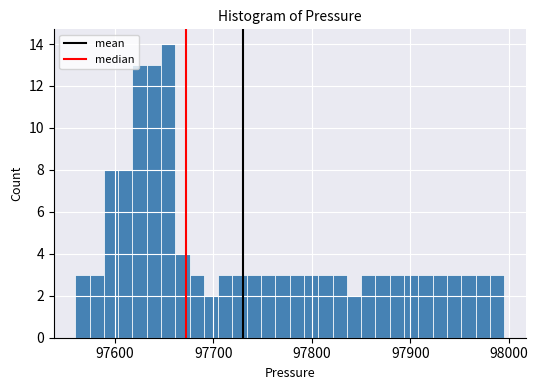

Around what value on the x-axis is the tallest bar? Give the approximate position of its centre, as read against the axis.

97650